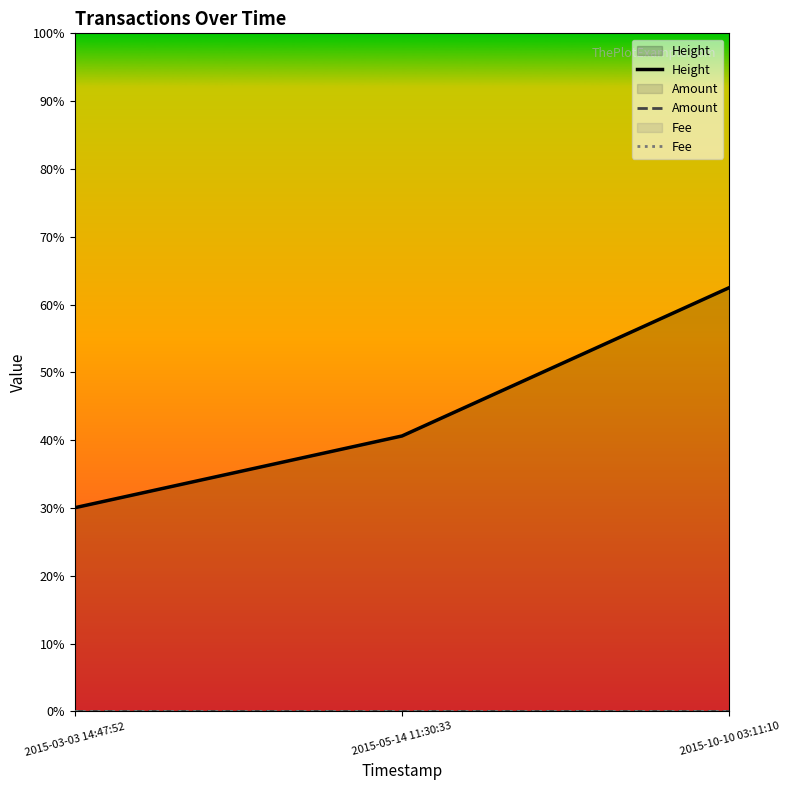

Which series changed the most between 2015-03-03 14:47:52 and 2015-05-14 11:30:33?

Height